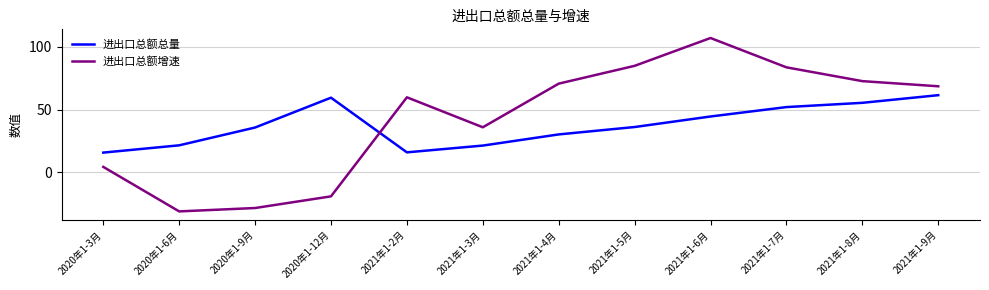

Which series has the largest total across all categories?

进出口总额增速